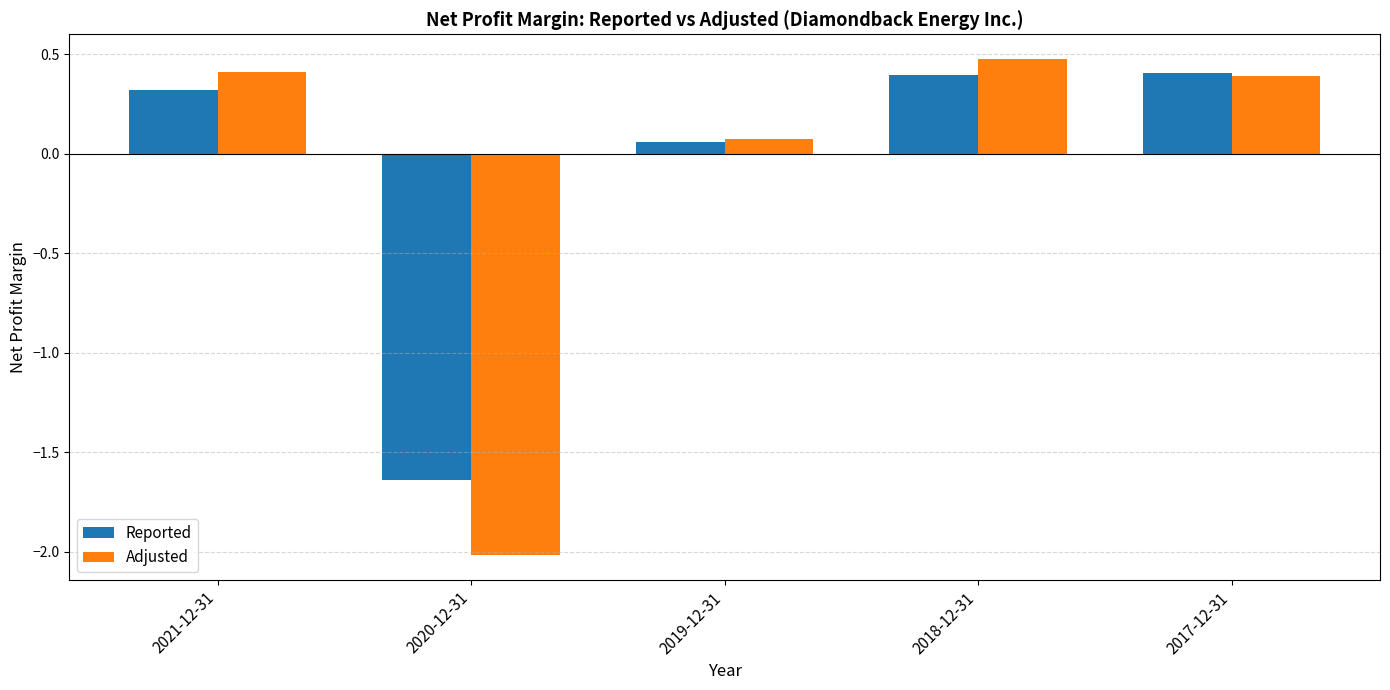

What is the difference between the Reported values at 2020-12-31 and 2018-12-31?

2.0